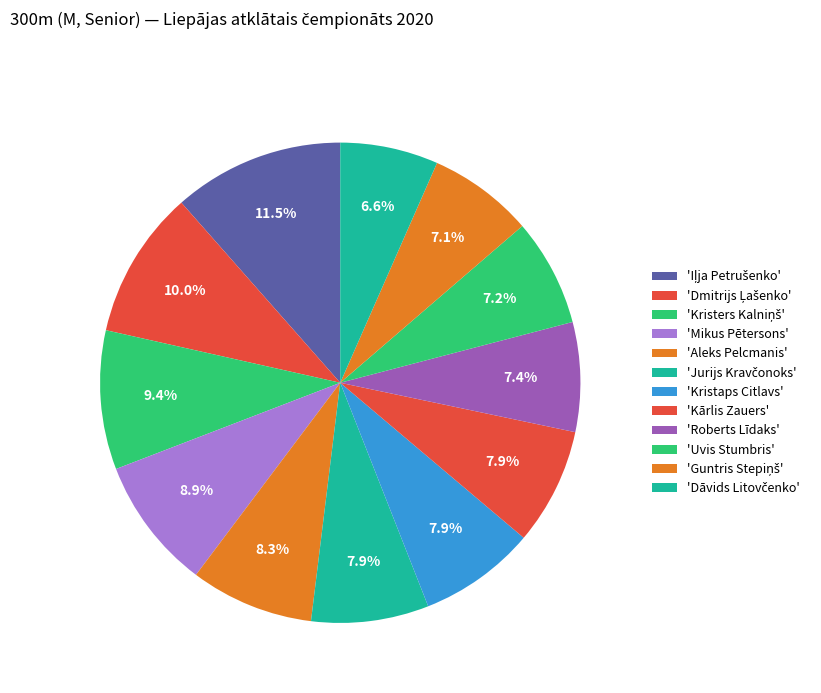

How many segments does this pie chart have?

12